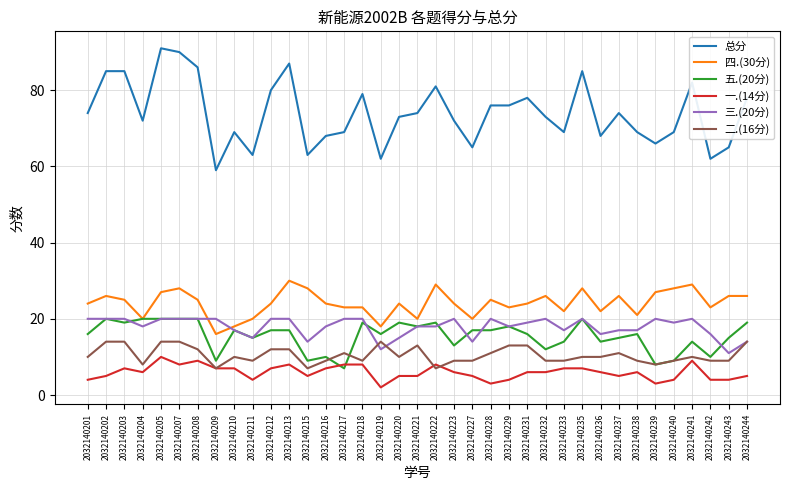

The value of 四.(30分) at 2032140204 is 7. True or false?

False